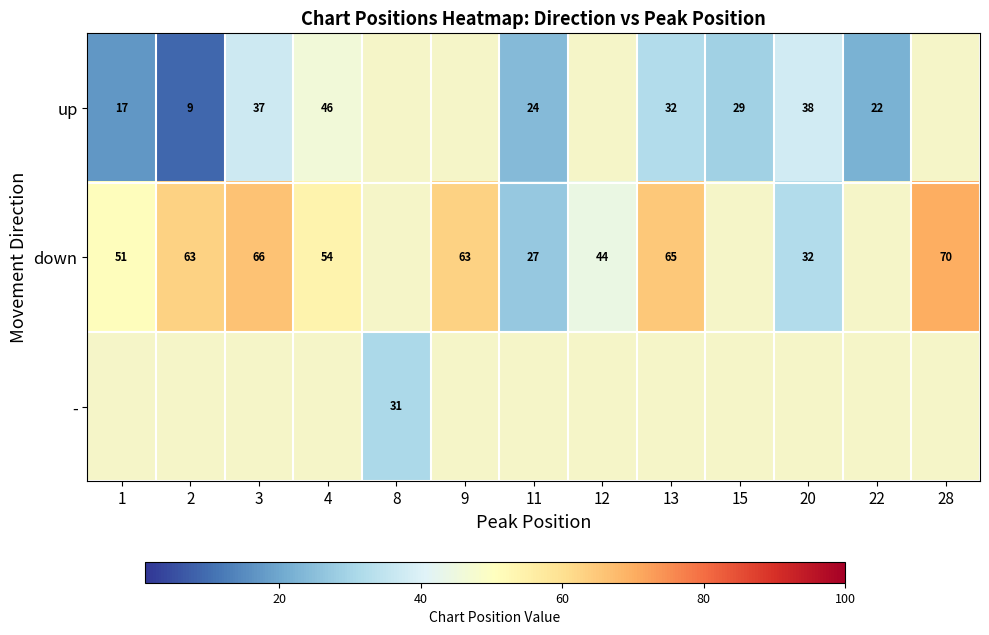

How many data points does each series have?

13